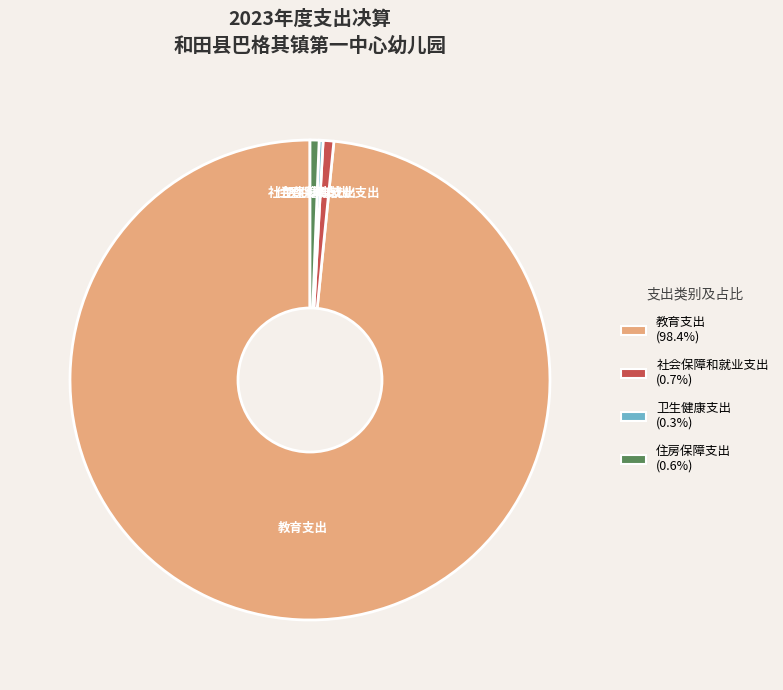

Is the sum of 社会保障和就业支出 and 教育支出 greater than half?

Yes